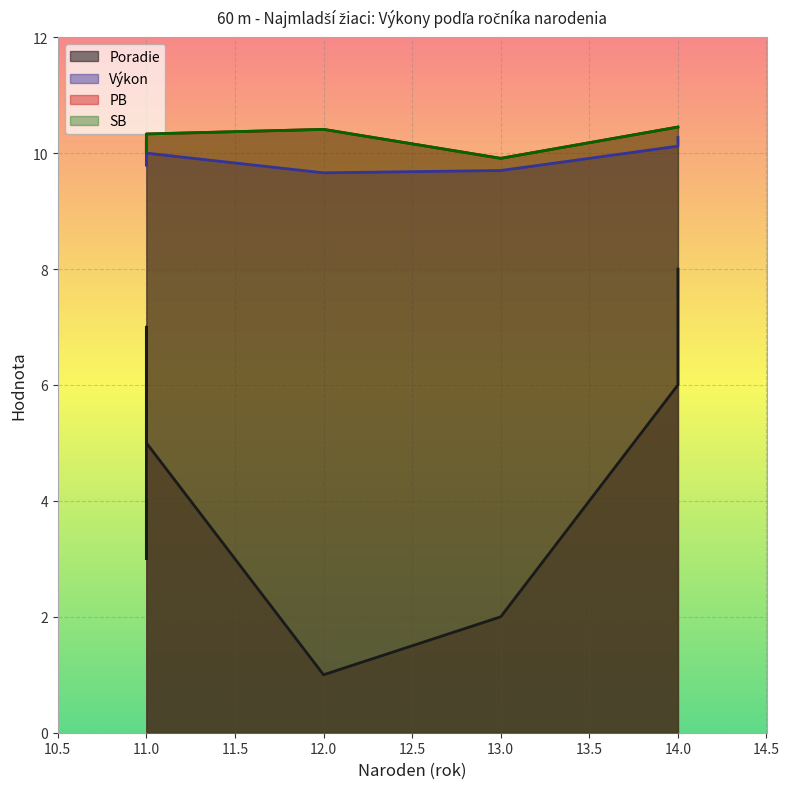

True or false: PB and SB cross at least once.

False